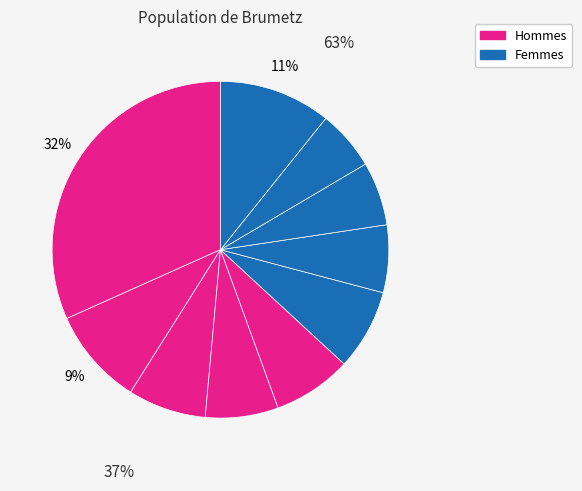

How many segments does this pie chart have?

10